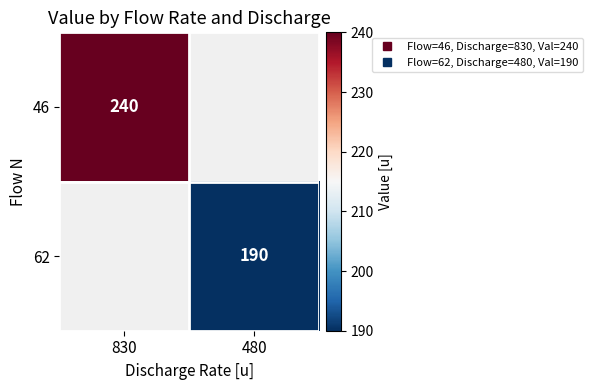

At how many categories does at least one series exceed 210?

1